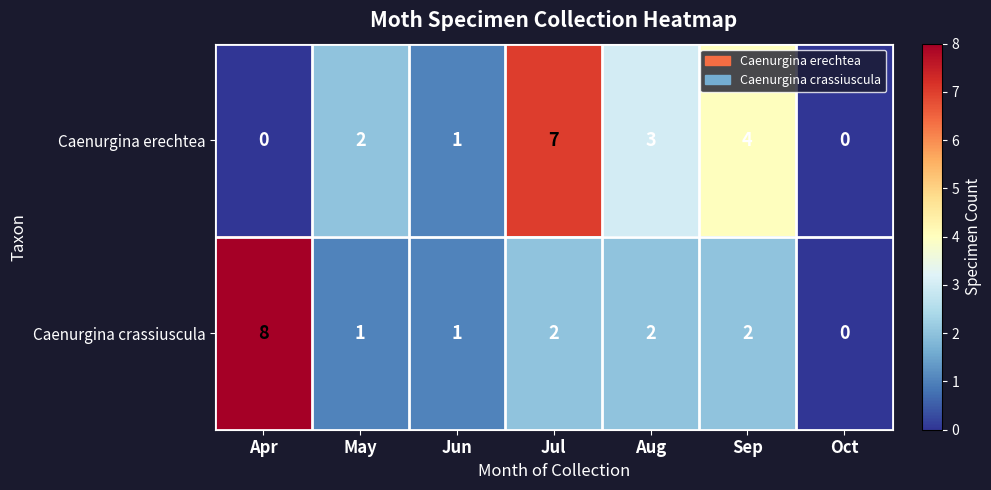

Reading right to left, extract all data points from this chart.

Caenurgina erechtea: Oct=0	Sep=4	Aug=3	Jul=7	Jun=1	May=2	Apr=0
Caenurgina crassiuscula: Oct=0	Sep=2	Aug=2	Jul=2	Jun=1	May=1	Apr=8